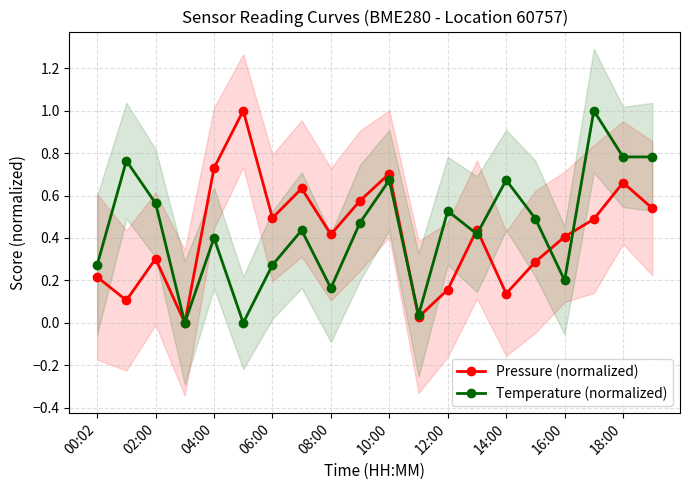

Is it true that Pressure (normalized) equals 0.4 at 00:02?

False